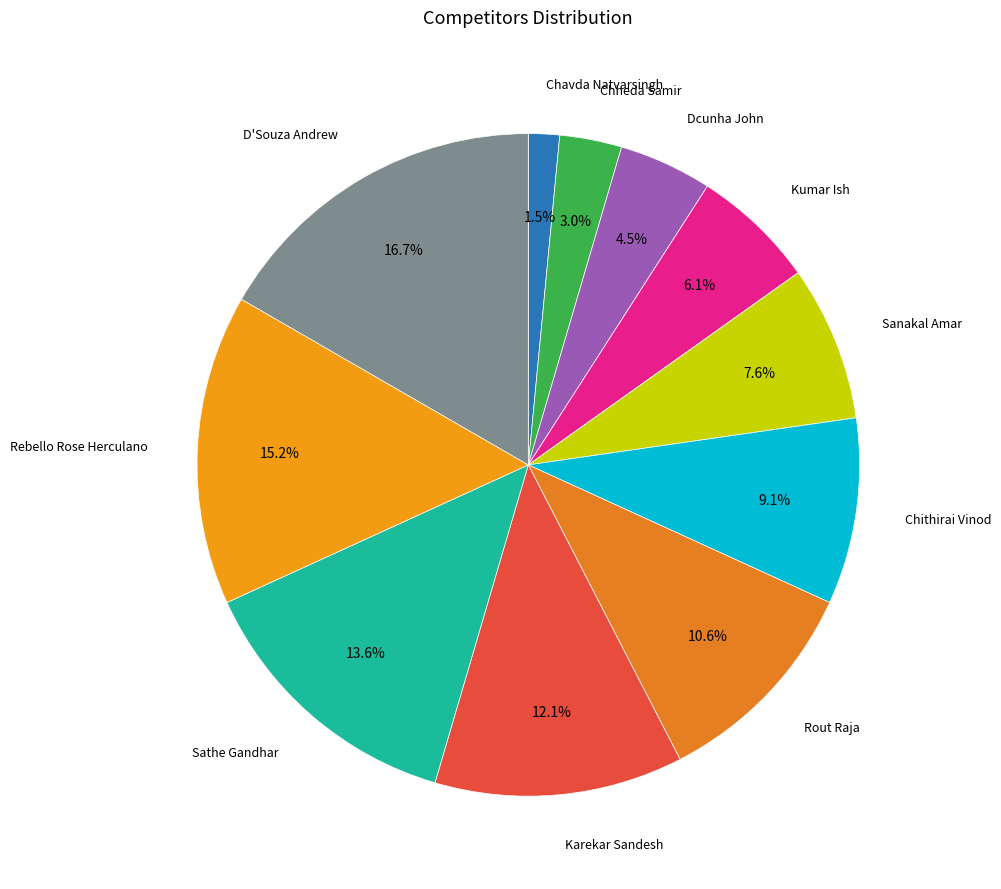

Rank the categories by value from highest to lowest.

D'Souza Andrew, Rebello Rose Herculano, Sathe Gandhar, Karekar Sandesh, Rout Raja, Chithirai Vinod, Sanakal Amar, Kumar Ish, Dcunha John, Chheda Samir, Chavda Natvarsingh